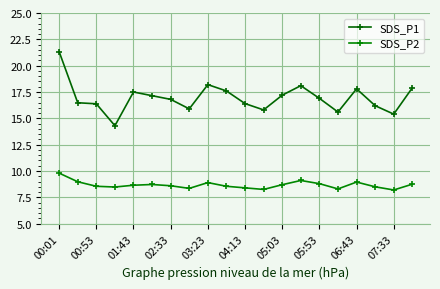

What is the difference between the maximum and minimum values in the SDS_P1 series?

7.0